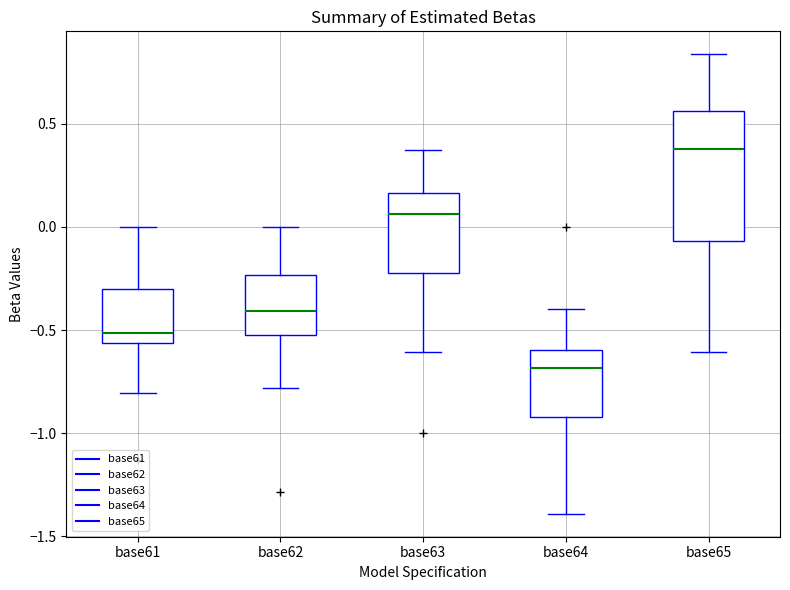

Which box is the tallest, from its lower edge to its upper edge?

base65